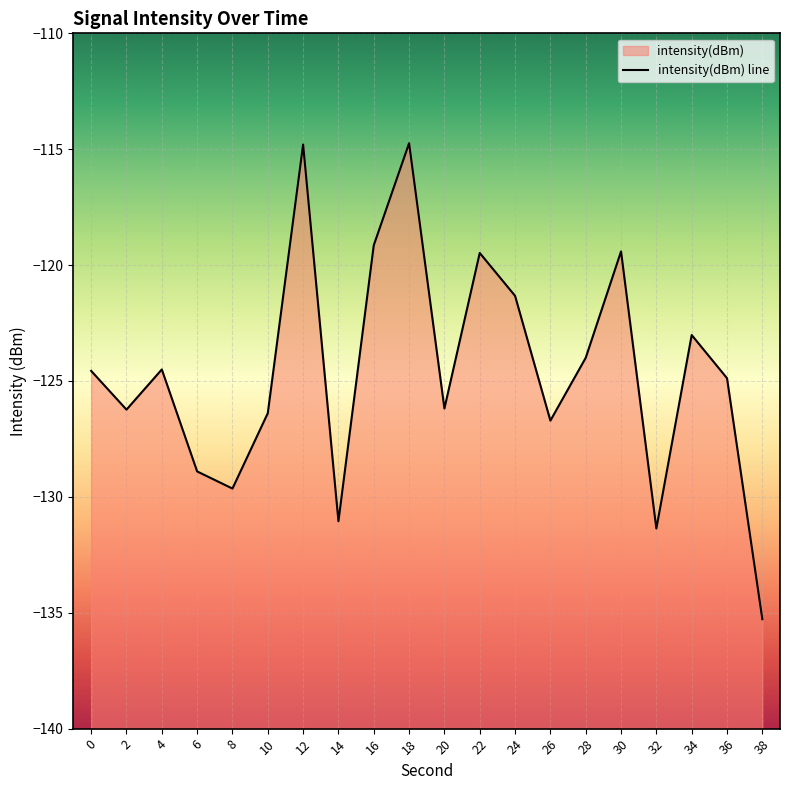

The value at 32 is -38.5. True or false?

False